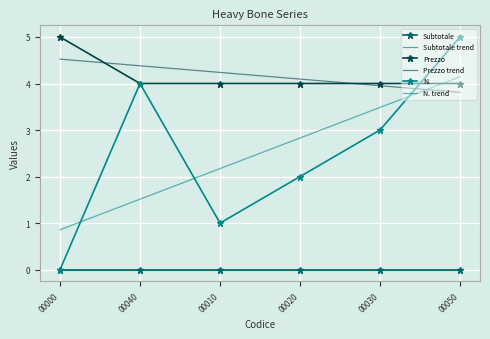

What is the maximum value for N.?

5.0